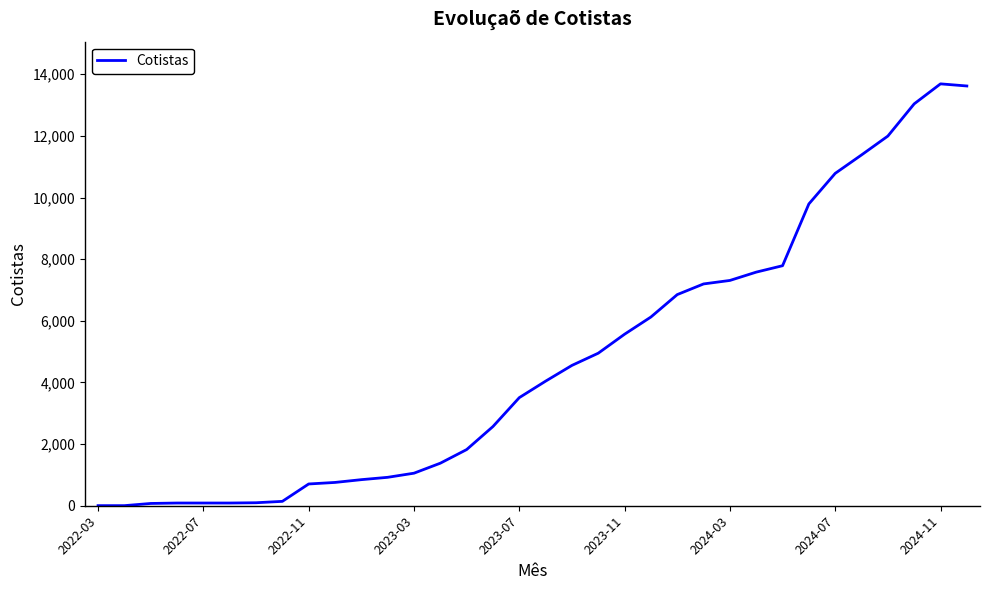

What is the difference between the maximum and minimum values?

13684